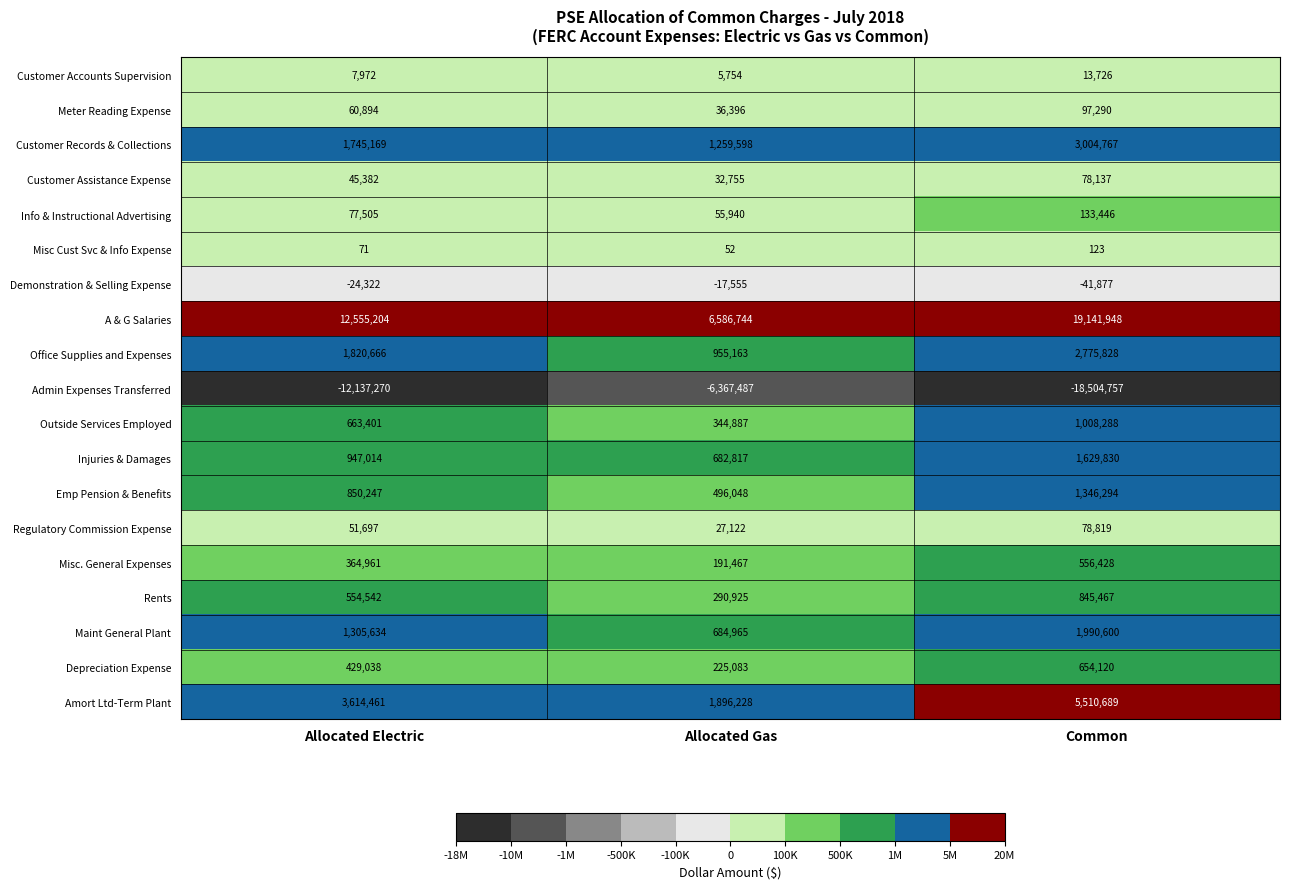

List the series in order of their peak value, highest first.

A & G Salaries, Amort Ltd-Term Plant, Customer Records & Collections, Office Supplies and Expenses, Maint General Plant, Injuries & Damages, Emp Pension & Benefits, Outside Services Employed, Rents, Depreciation Expense, Misc. General Expenses, Info & Instructional Advertising, Meter Reading Expense, Regulatory Commission Expense, Customer Assistance Expense, Customer Accounts Supervision, Misc Cust Svc & Info Expense, Demonstration & Selling Expense, Admin Expenses Transferred